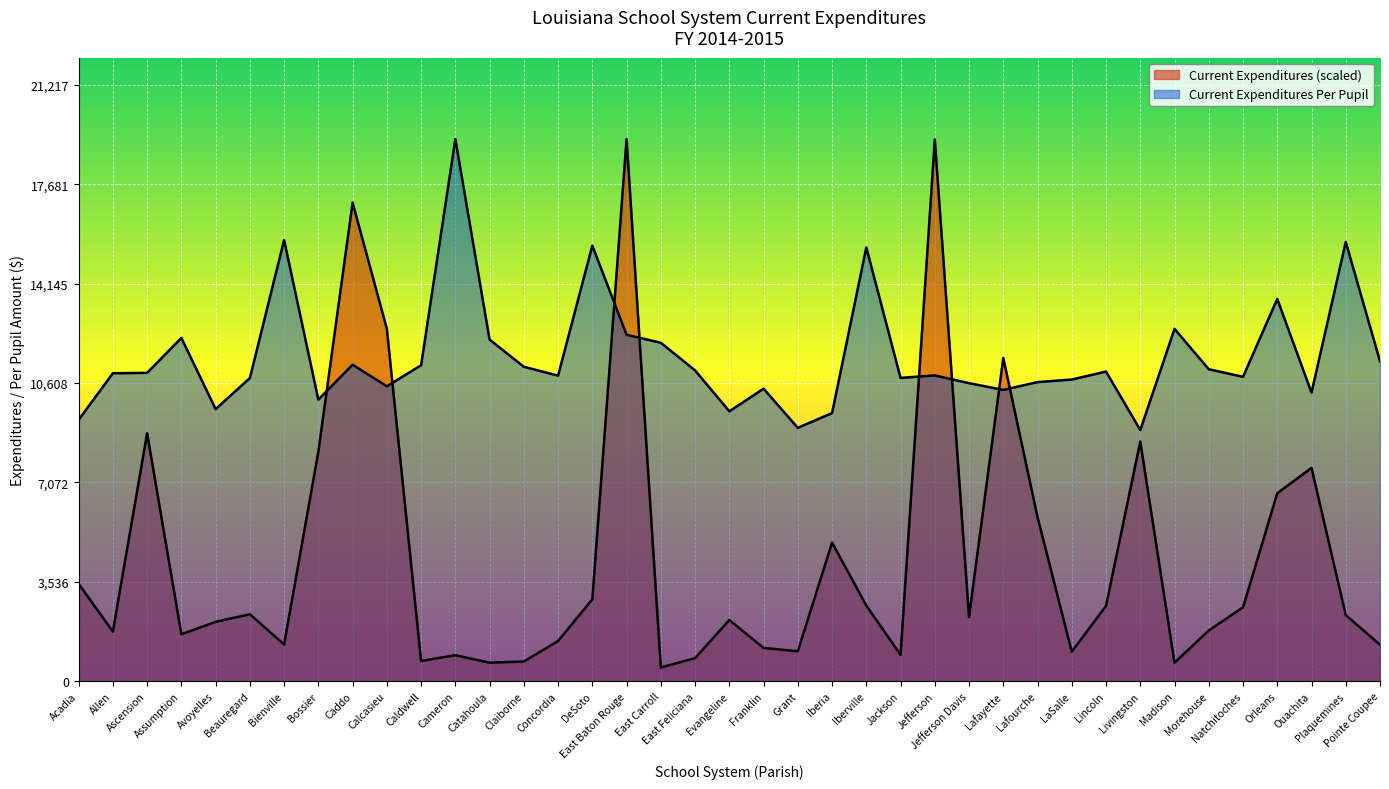

Which series has the largest range (max minus min)?

Current Expenditures